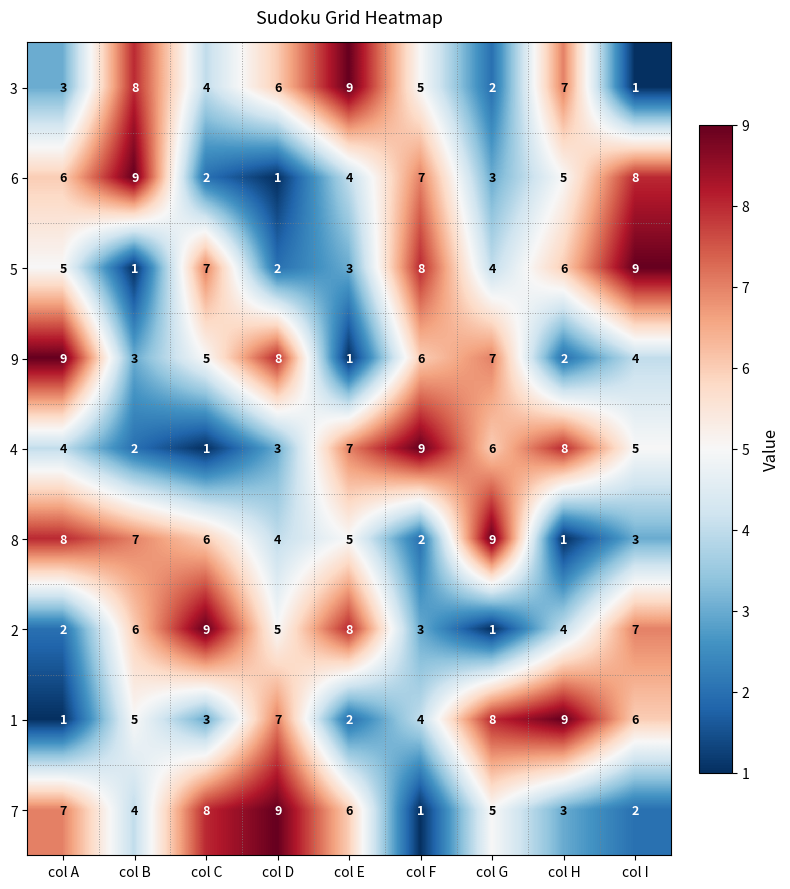

What is the spread (max minus min) of values at col D?

8